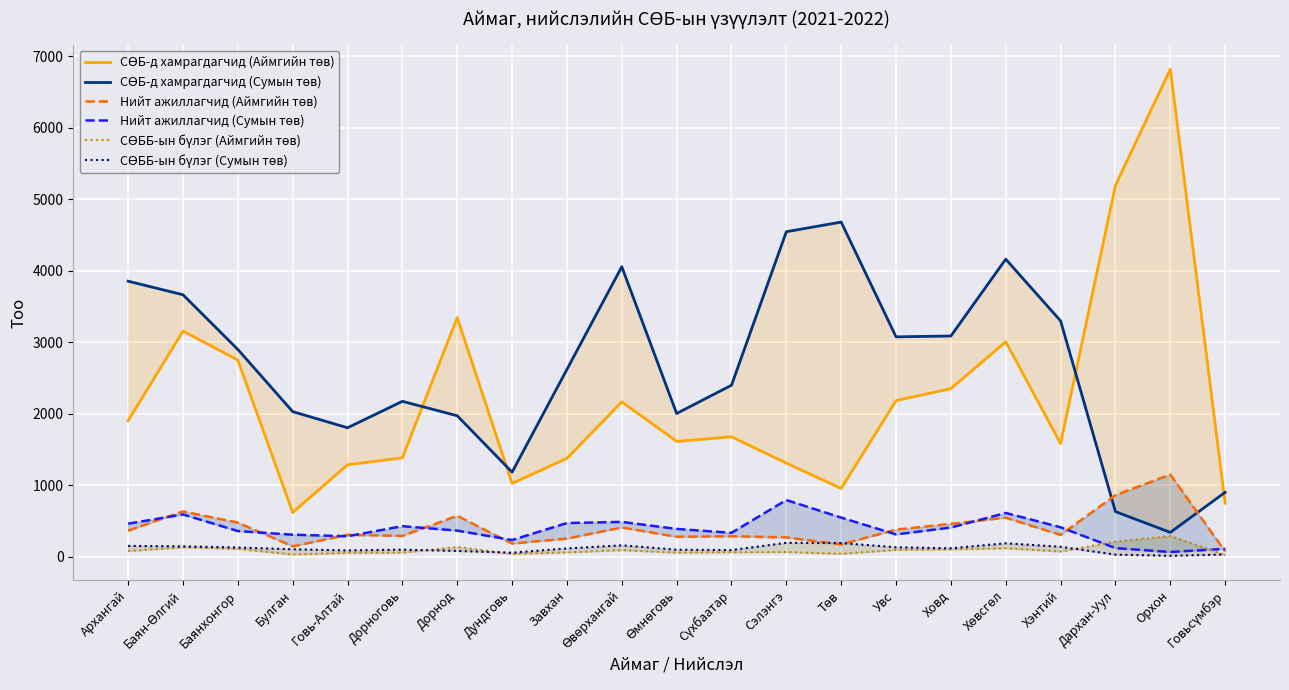

True or false: СӨББ-ын бүлэг (Аймгийн төв) has a value of 211 at Дархан-Уул.

True